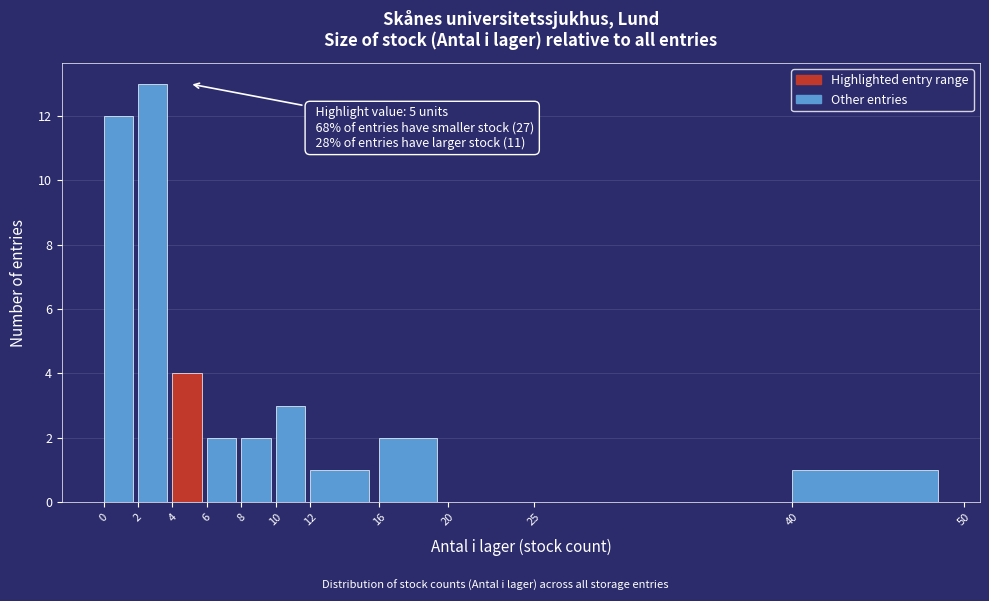

Over which range of the x-axis is the bar tallest?

2 to 4